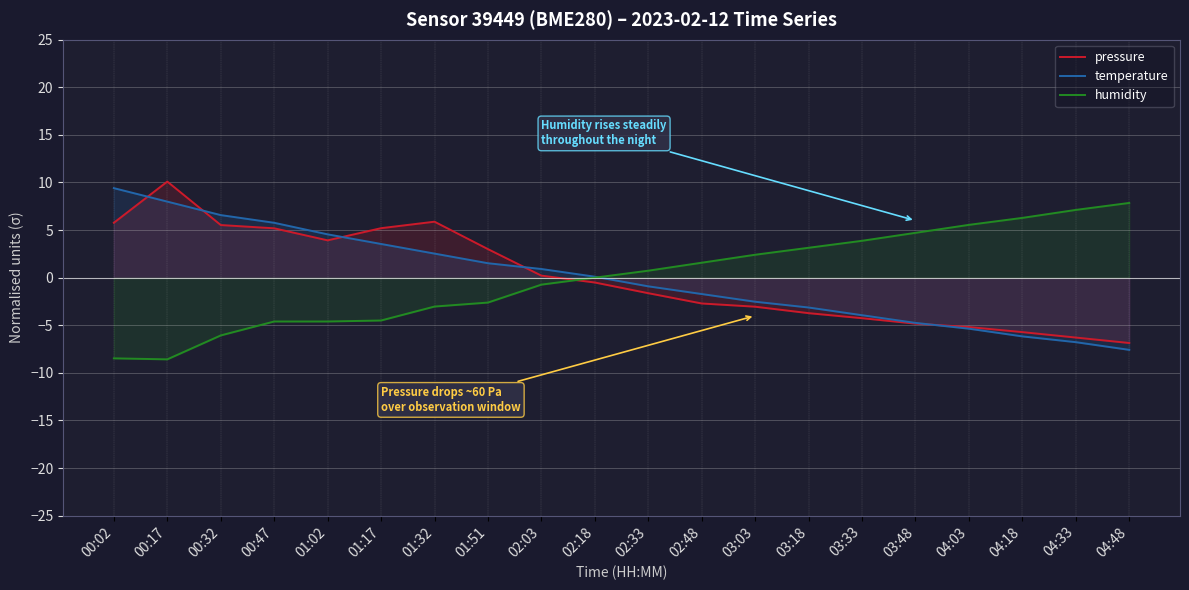

The pressure series shows 3.9 at 01:02. True or false?

True